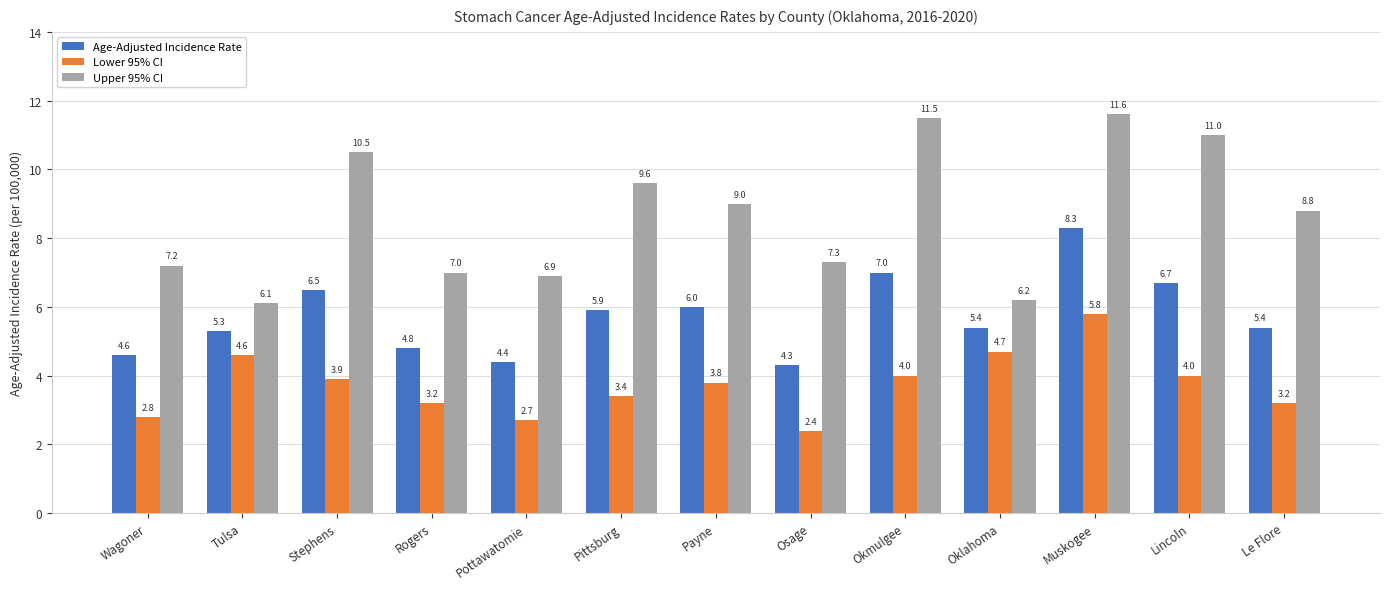

What is the sum of all Upper 95% CI values?

112.7